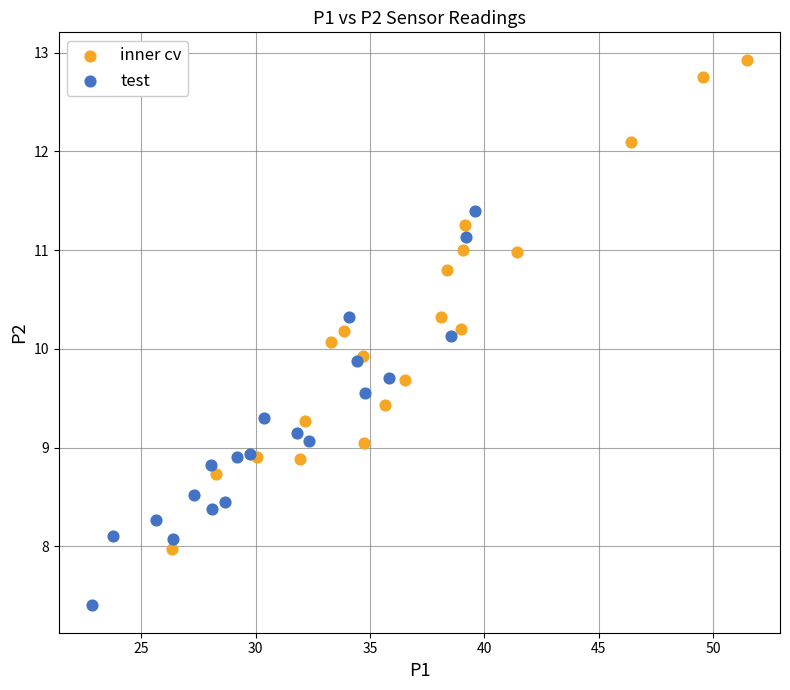

Which series contains the highest Y value?

inner cv